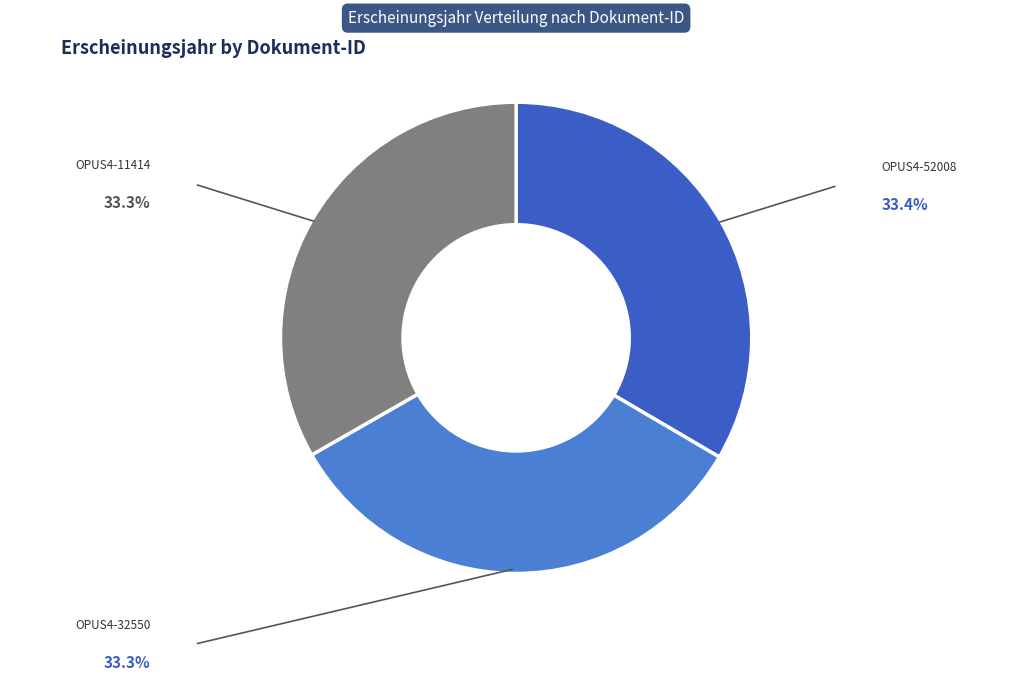

How many segments does this pie chart have?

3